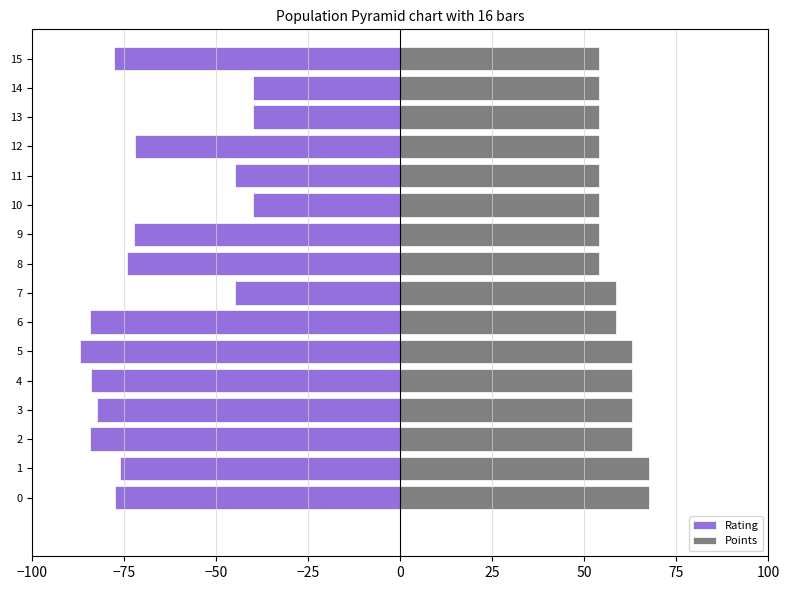

What is the minimum value shown in the chart?

-87.0